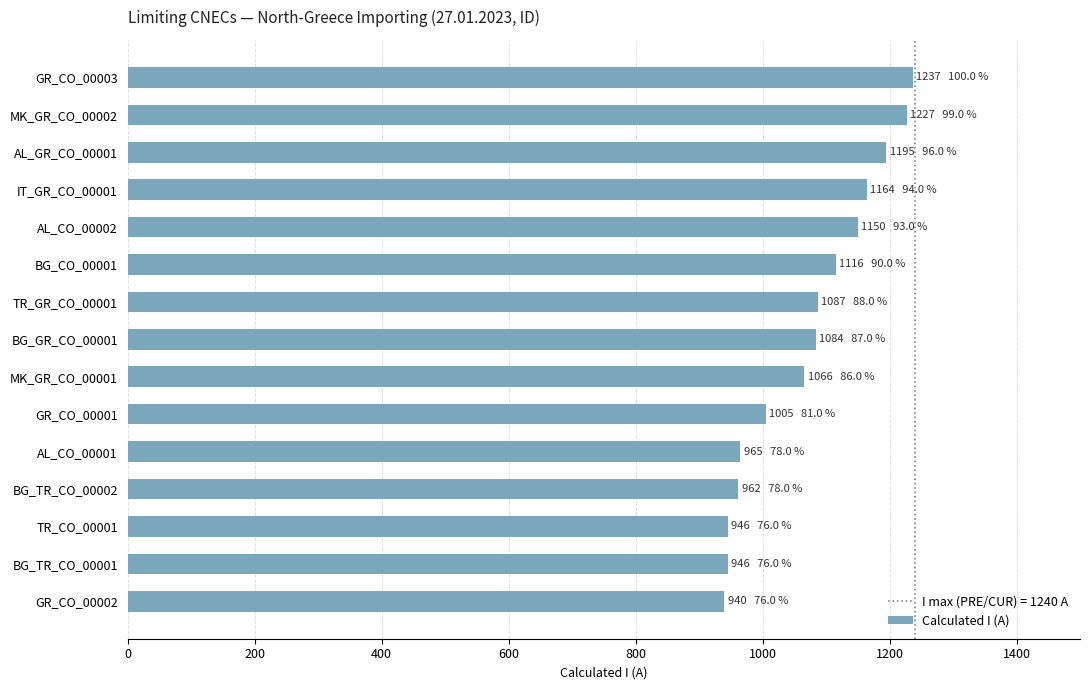

Are the bars grouped side by side (vs. stacked)?

No